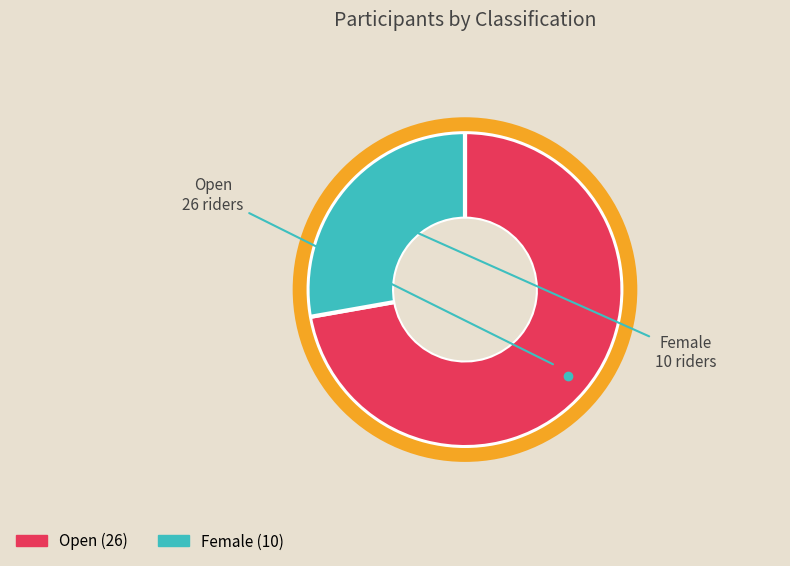

Do Female and Open together represent more than half of the pie?

Yes